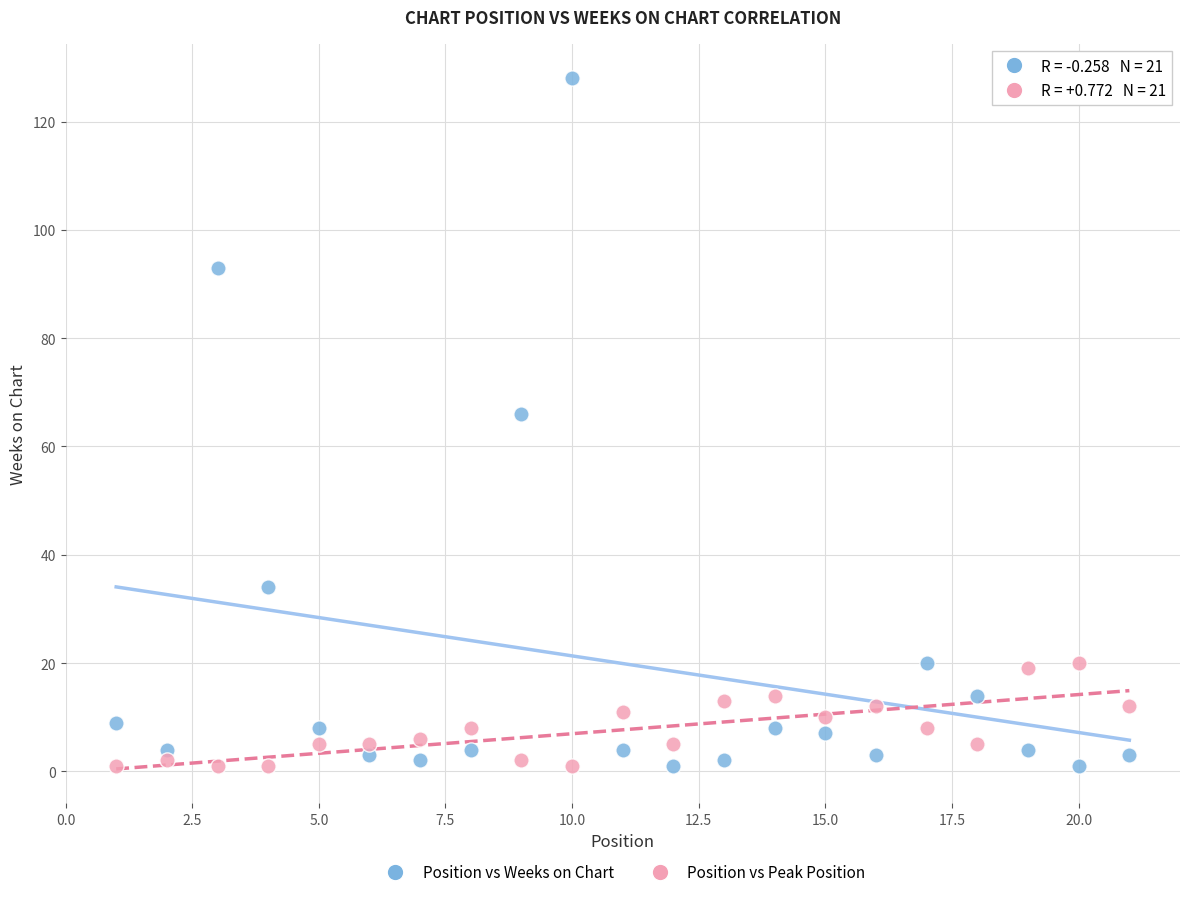

In the Position vs Weeks on Chart series, what Y value is closest to 64?

66